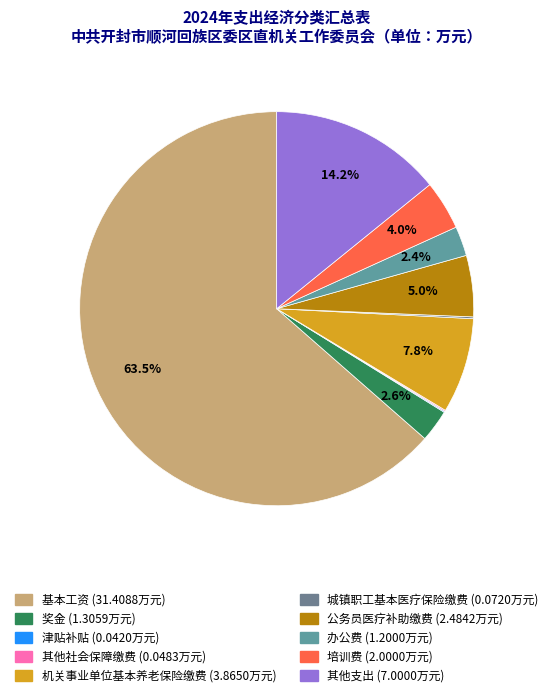

Between 机关事业单位基本养老保险缴费 and 奖金, which is larger?

机关事业单位基本养老保险缴费